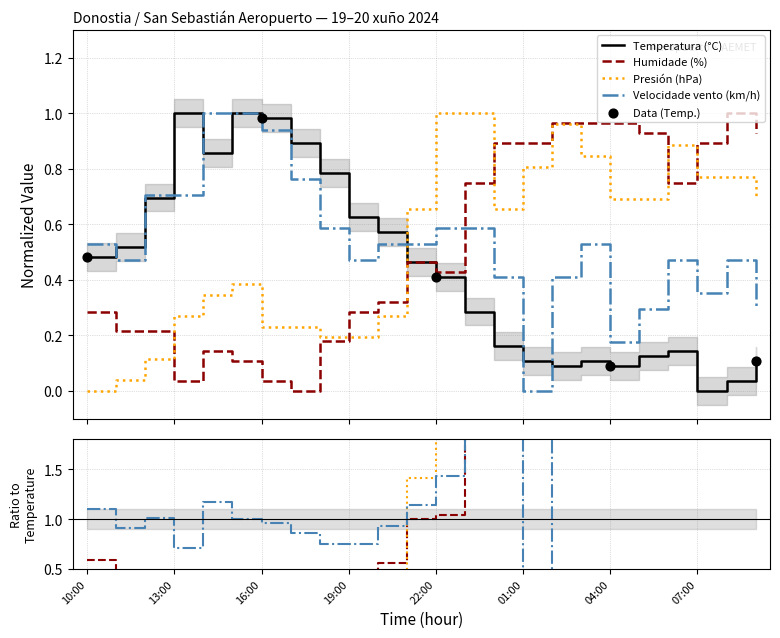

At how many categories does at least one series exceed 0?

24